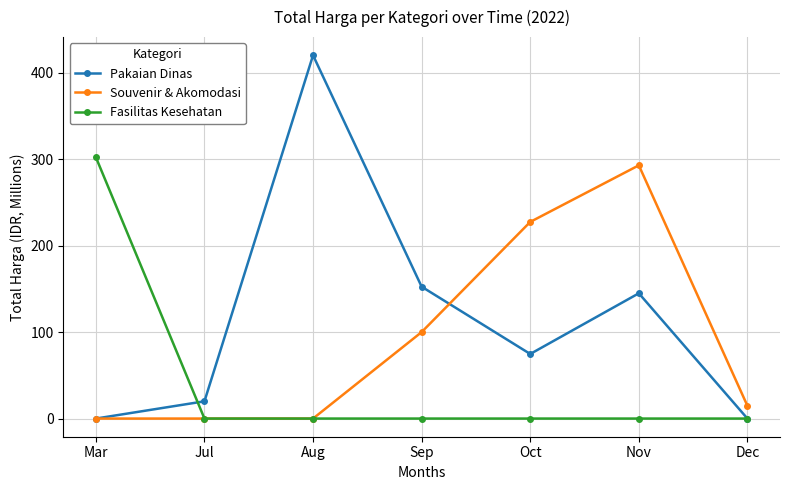

The value of Fasilitas Kesehatan at Sep is -148.7. True or false?

False